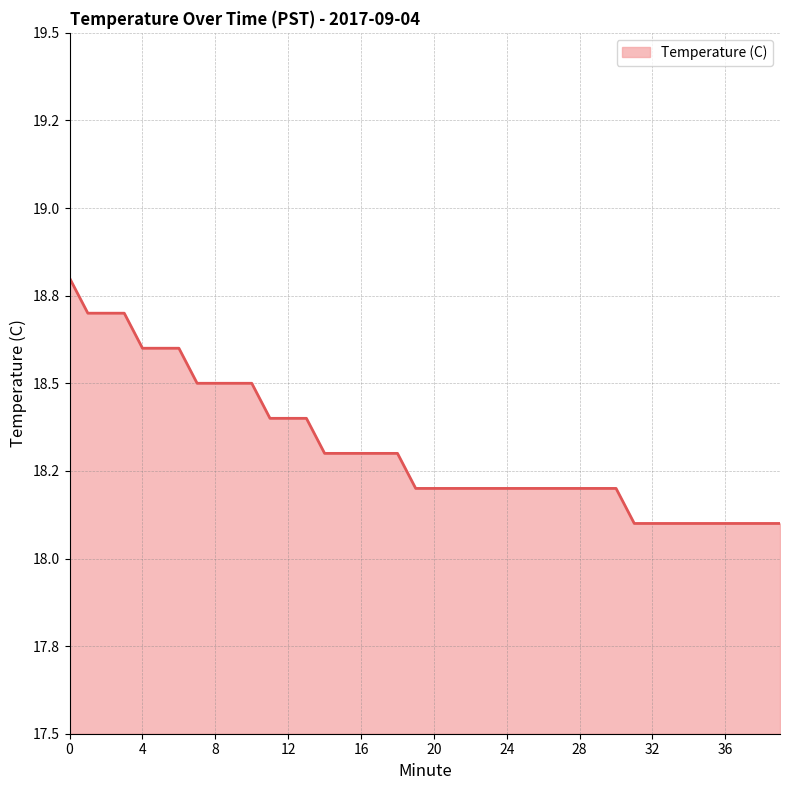

Does the chart display data point markers on the line(s)?

No